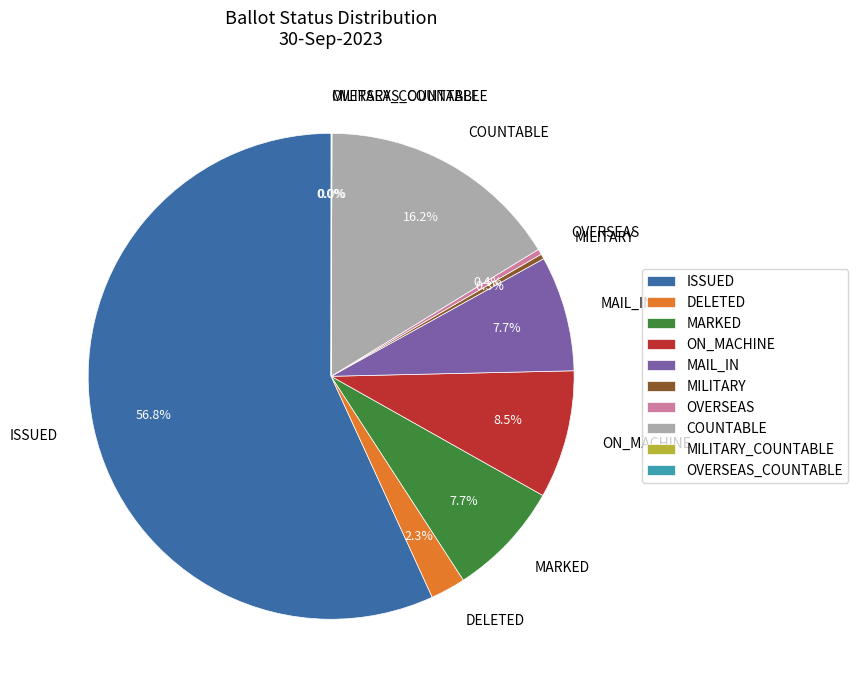

Which has a higher value, ISSUED or COUNTABLE?

ISSUED